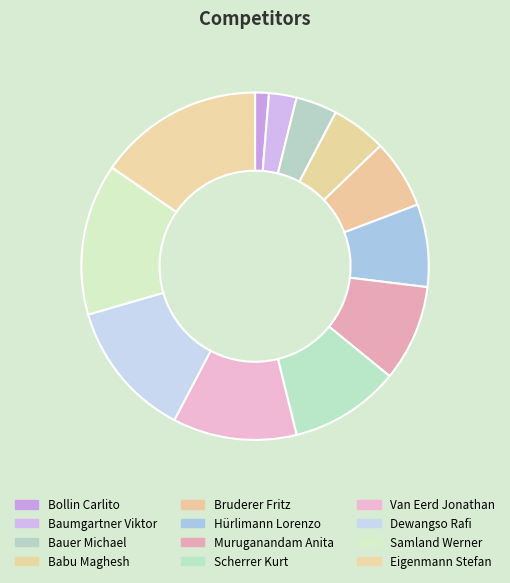

Rank the categories by value from highest to lowest.

Eigenmann Stefan, Samland Werner, Dewangso Rafi, Van Eerd Jonathan, Scherrer Kurt, Muruganandam Anita, Hürlimann Lorenzo, Bruderer Fritz, Babu Maghesh, Bauer Michael, Baumgartner Viktor, Bollin Carlito